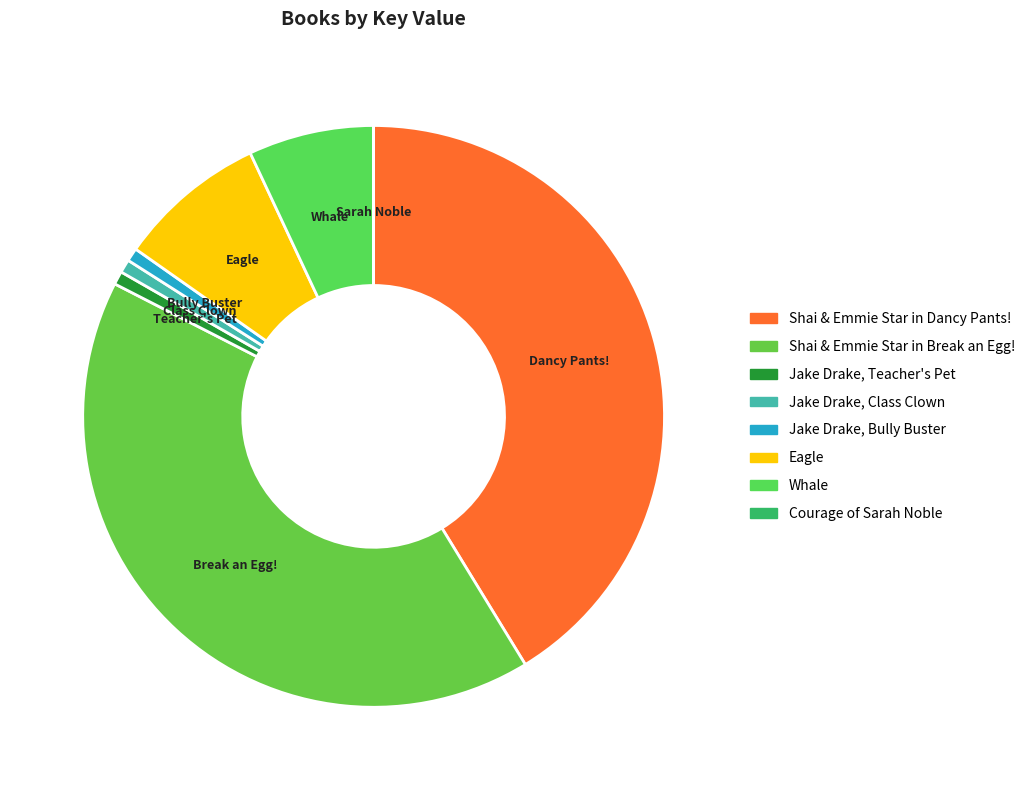

How many slices are in this pie chart?

8